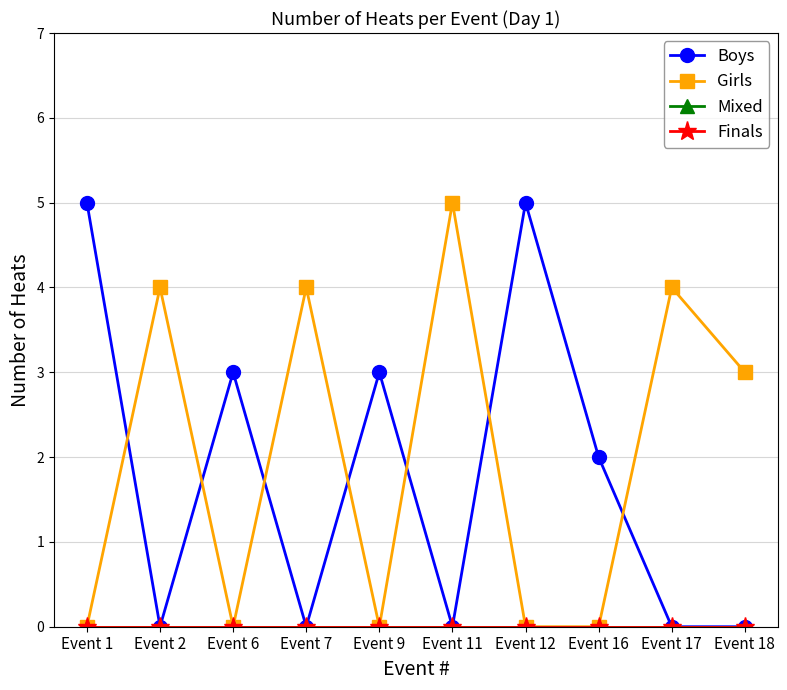

Is this an area chart (filled region under the line)?

No